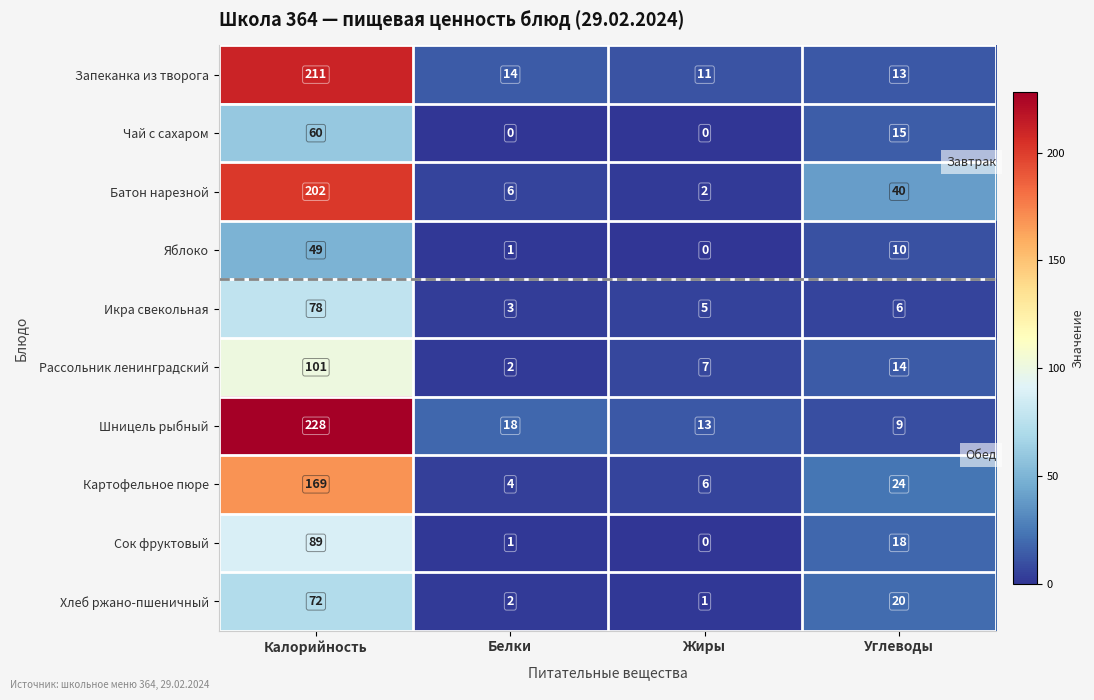

What is the difference between the maximum and minimum values in the Чай с сахаром series?

60